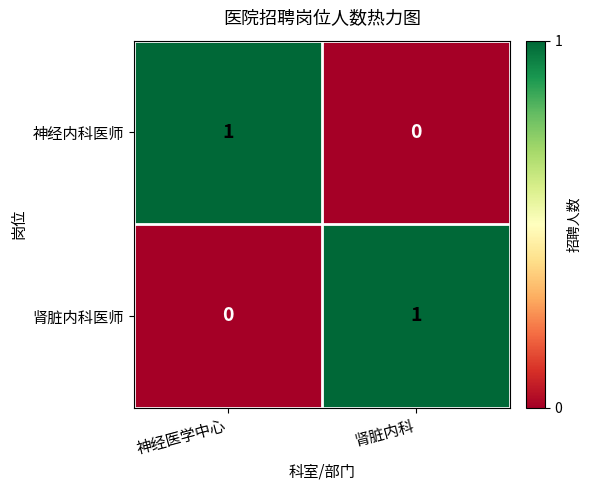

What is the greatest value displayed?

1